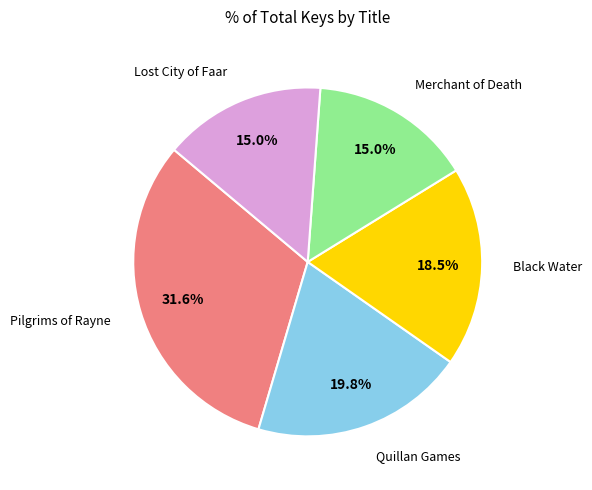

To the nearest percent, what portion does Quillan Games represent?

20%